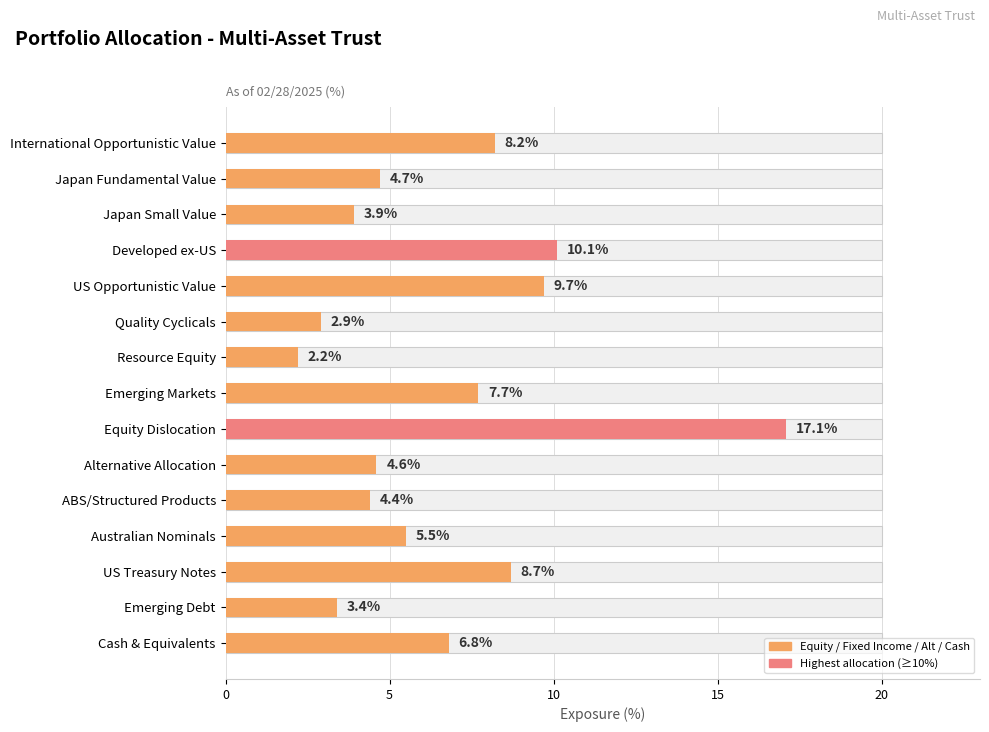

Between Japan Fundamental Value and Resource Equity, which is larger?

Japan Fundamental Value